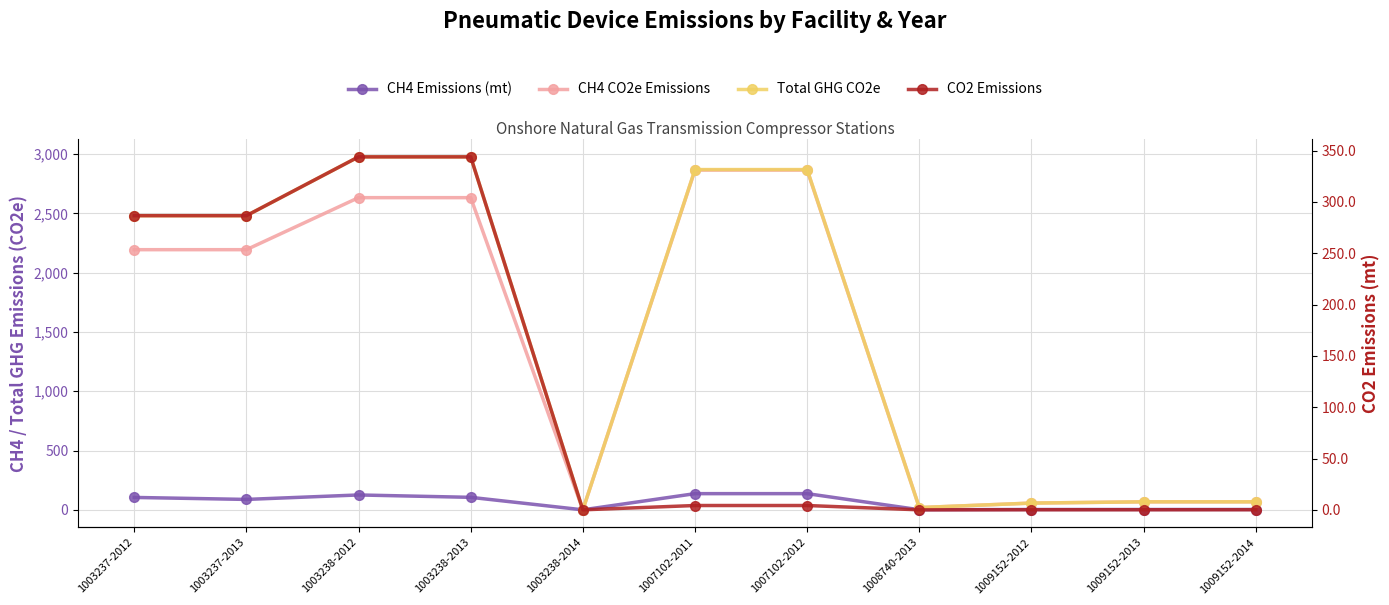

What position from the right is 1009152-2013?

2